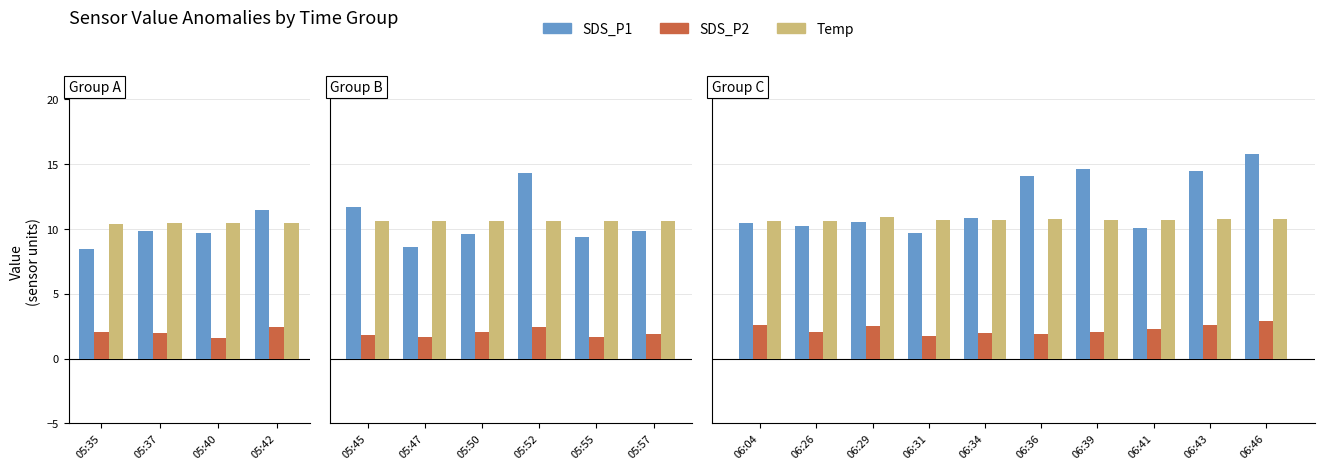

Between 06:34 and 06:36, which series saw the biggest shift?

SDS_P1